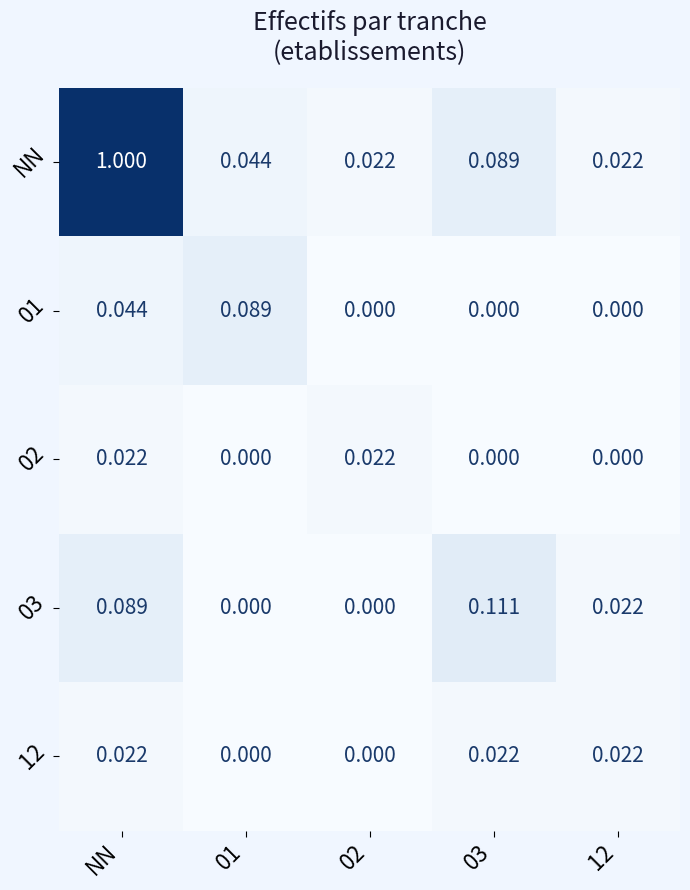

Which series has the widest spread of values?

NN